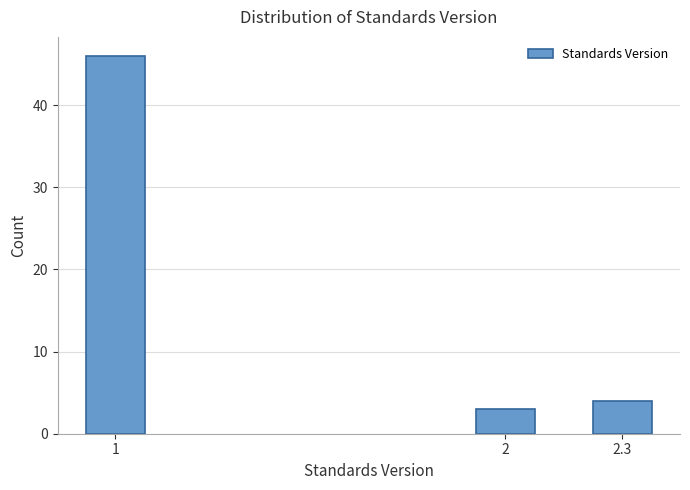

Reading left to right, transcribe all the data shown in this chart.

46	3	4